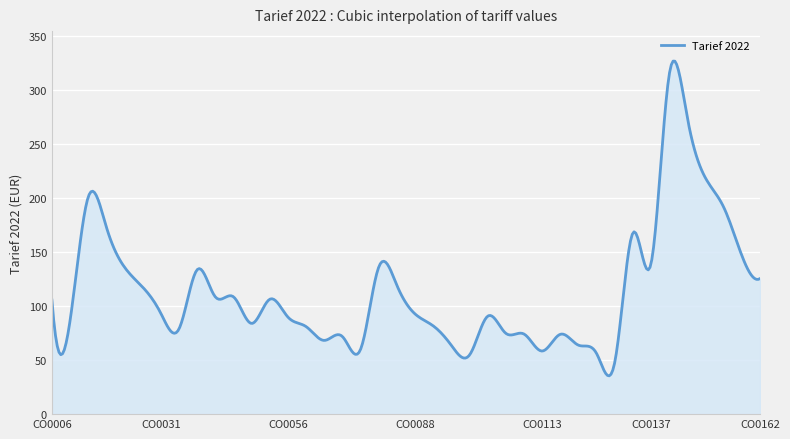

What is the difference between the maximum and minimum values?

291.6